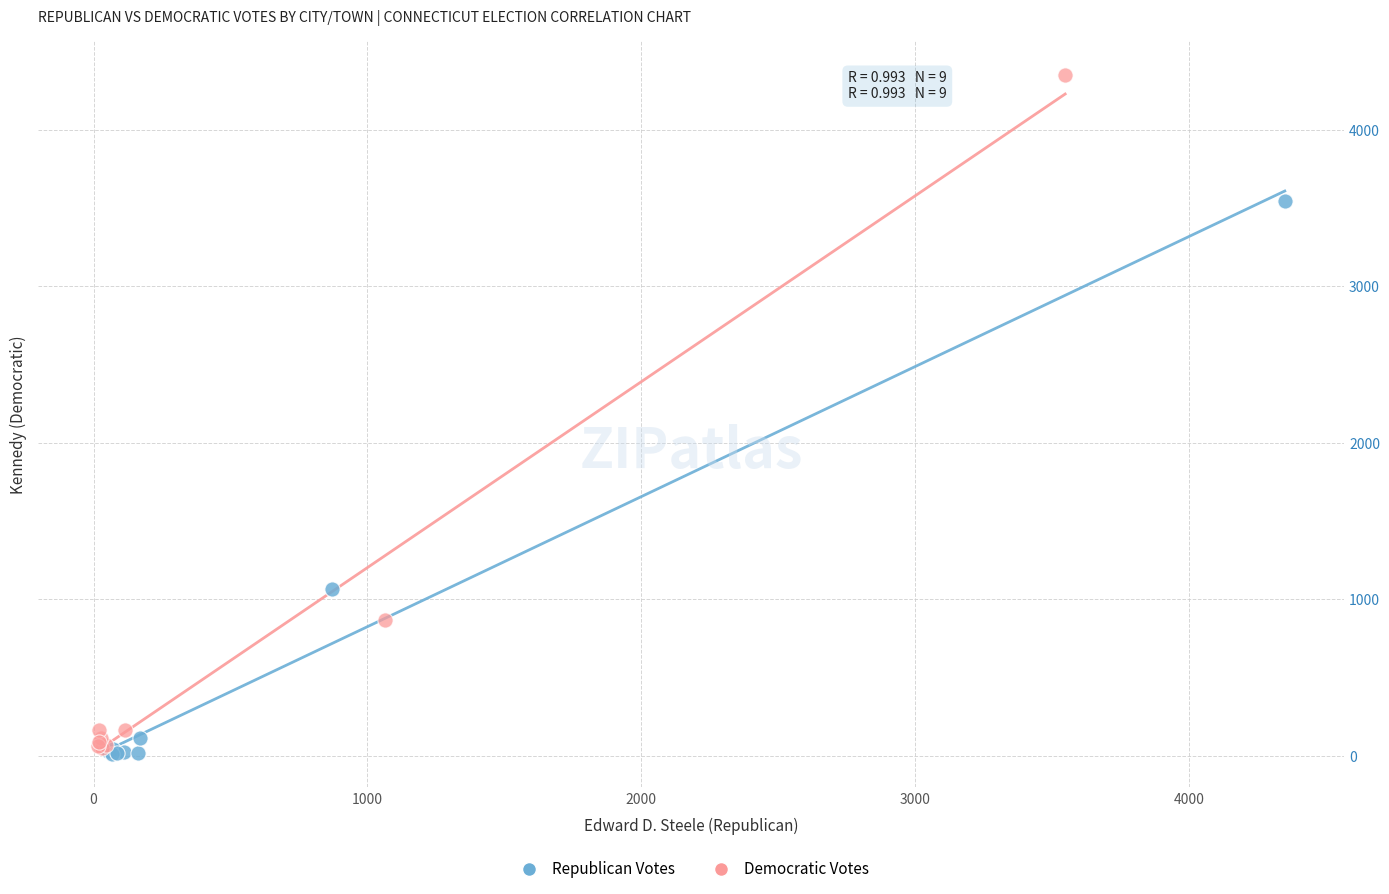

Which series has the widest spread of Y values?

Democratic Votes